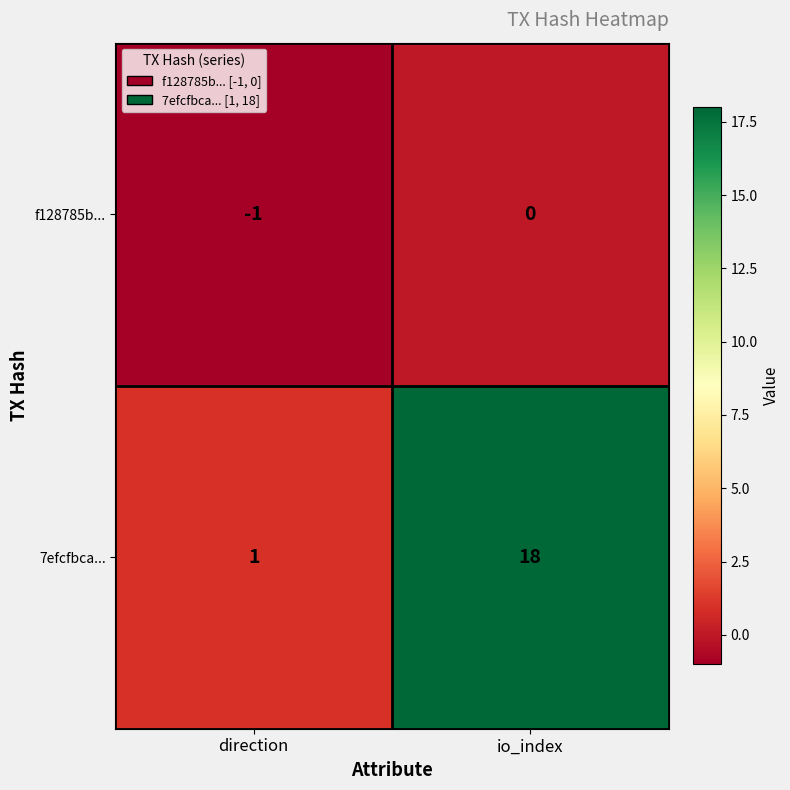

What is the greatest value displayed?

18